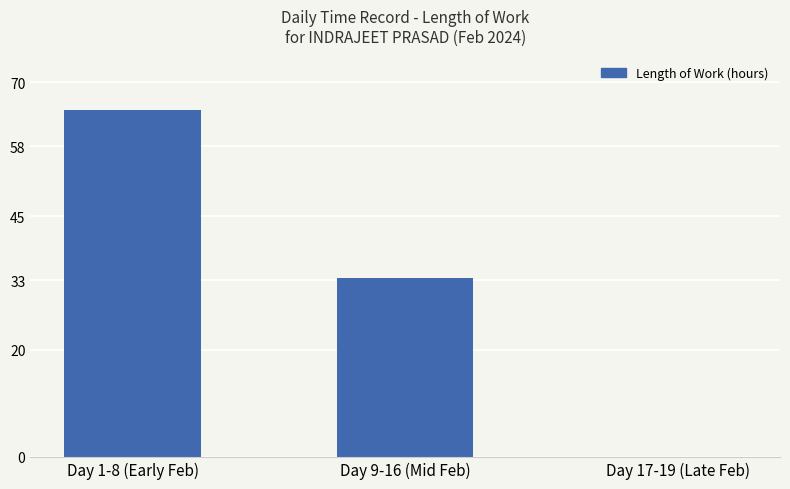

Does the chart contain stacked bars?

No